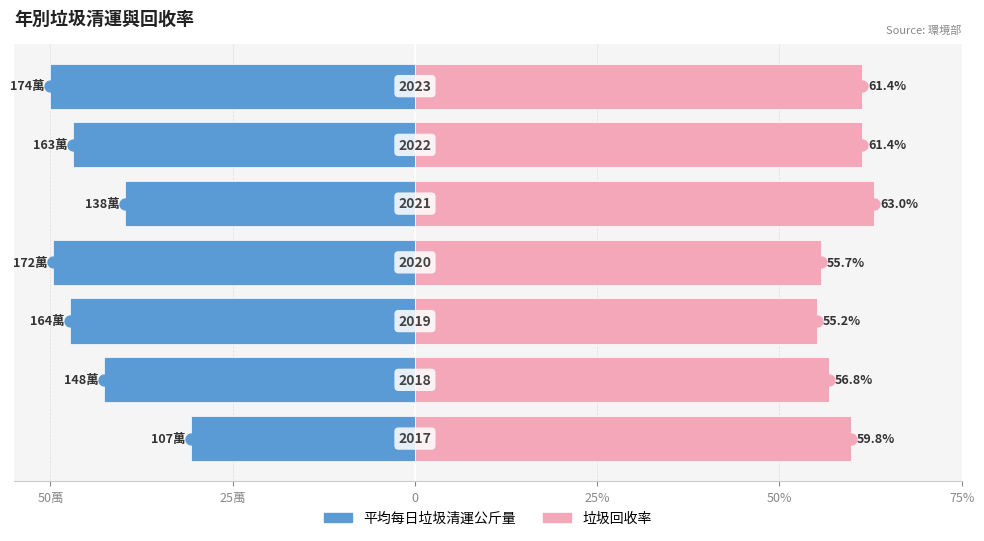

What are all the series names shown in the legend?

平均每日垃圾清運公斤量, 垃圾回收率